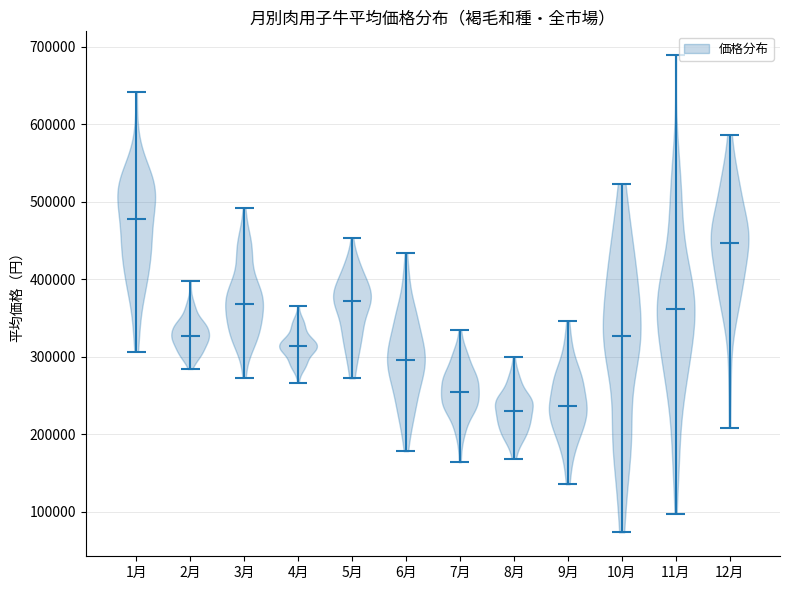

What is the highest point the violin for 7月 reaches on the y-axis? The values are not printed on the chart, so give them approximately, as read against the axis.

330000